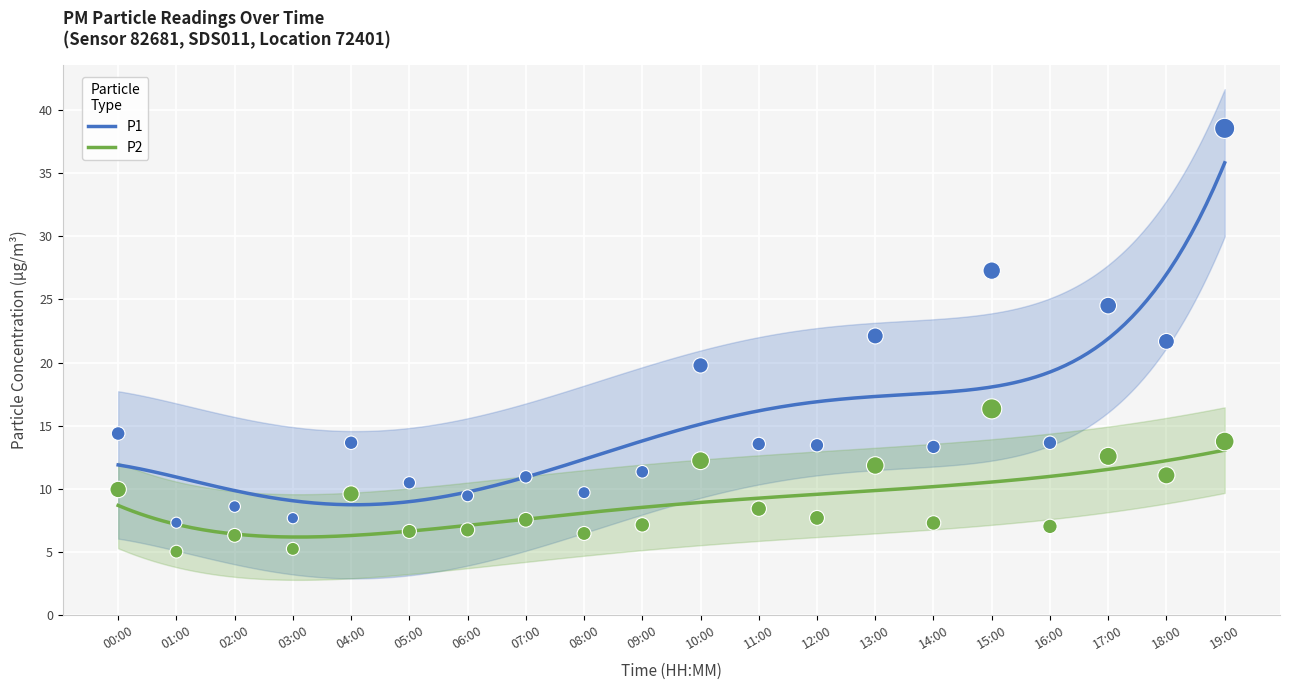

What are all the series names shown in the legend?

P1, P2